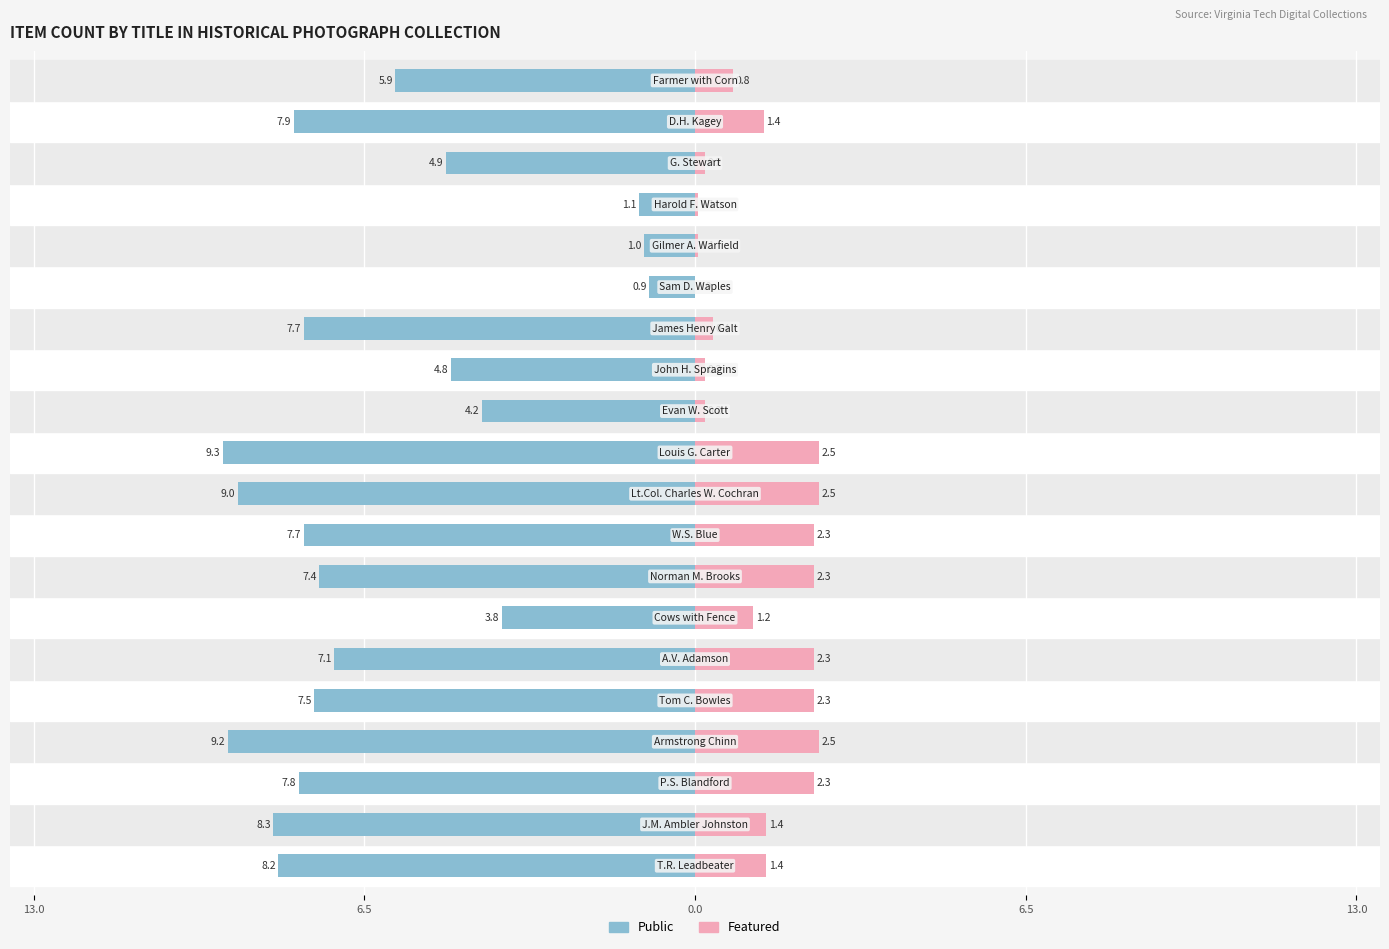

True or false: Featured has a value of 0.2 at 19.

False